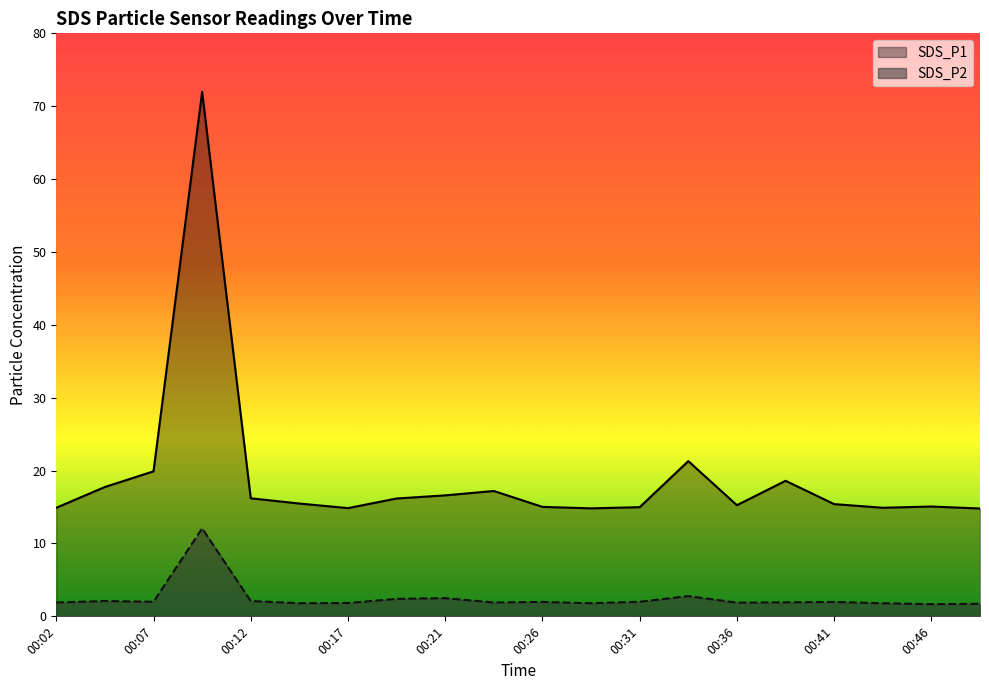

The SDS_P1 series shows 16.2 at 00:19. True or false?

True